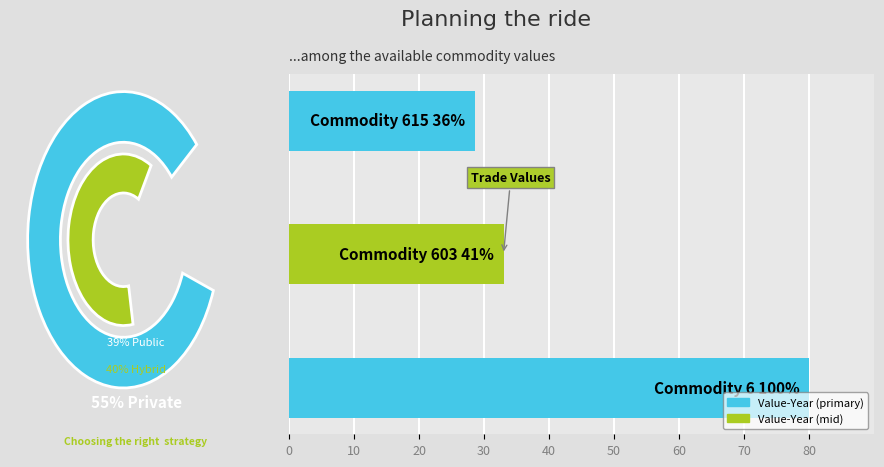

Reading right to left, extract all data points from this chart.

28.6	33.0	80.0